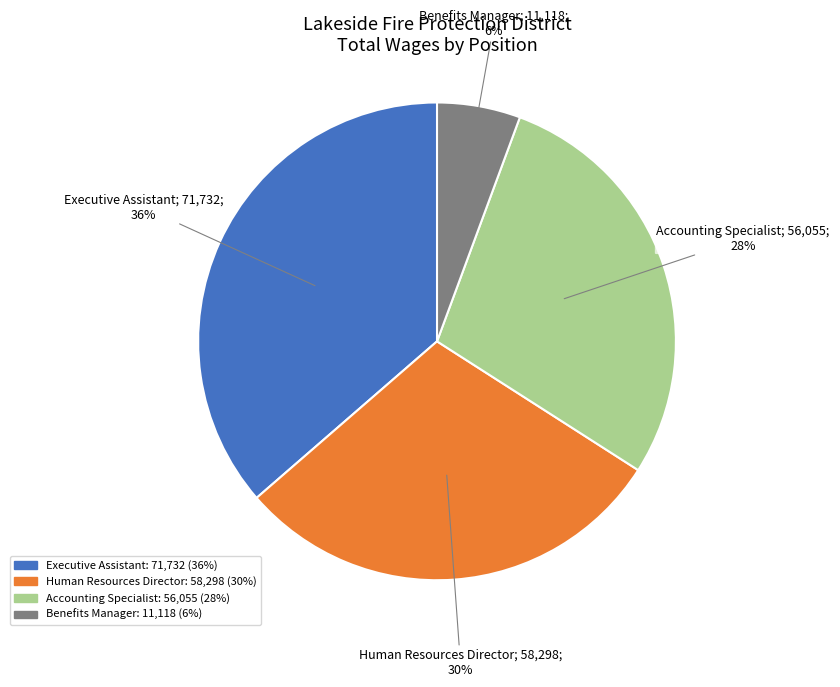

True or false: Executive Assistant accounts for 49% of the total.

False